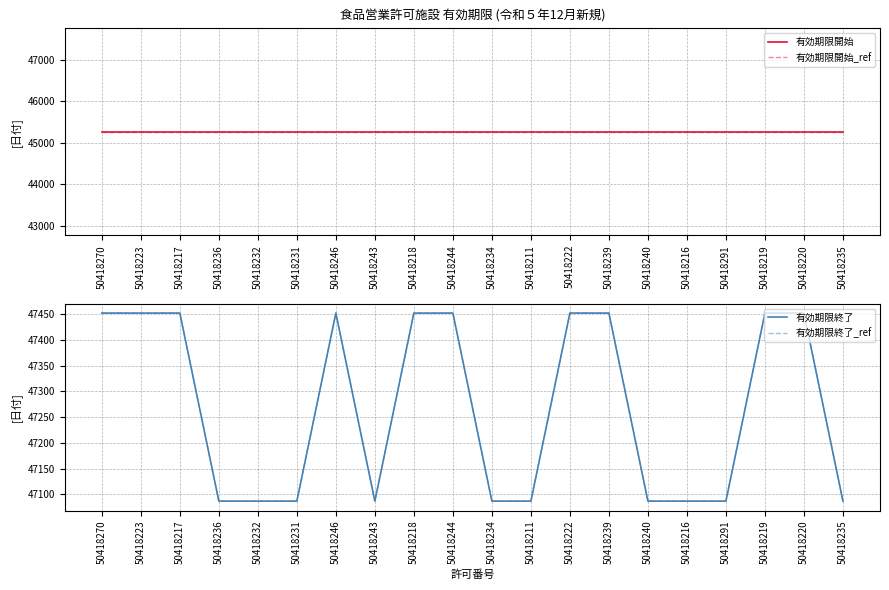

What is the label of the 17th point from the left?

50418291